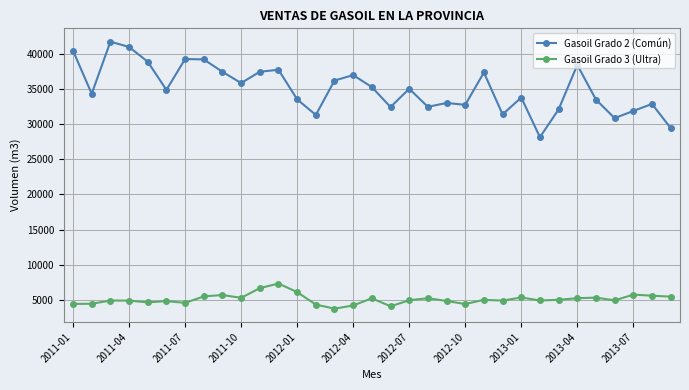

What is the value of the Gasoil Grado 3 (Ultra) point at the 26th from the left?

4913.2